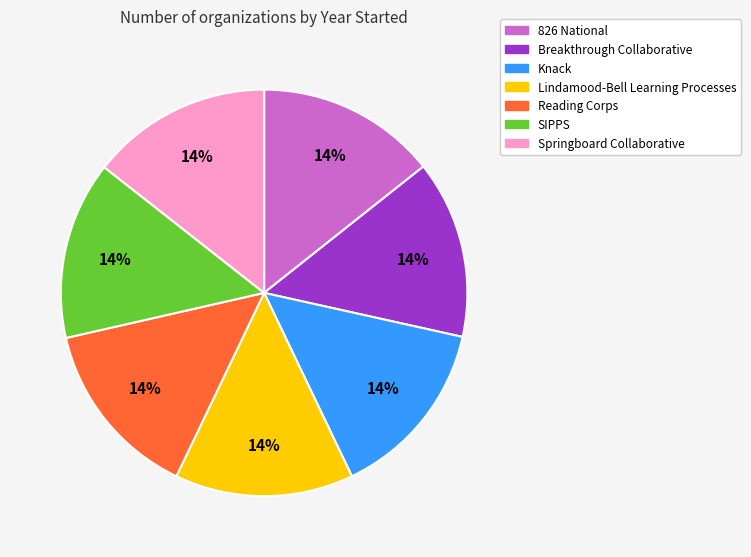

True or false: Knack accounts for 25% of the total.

False